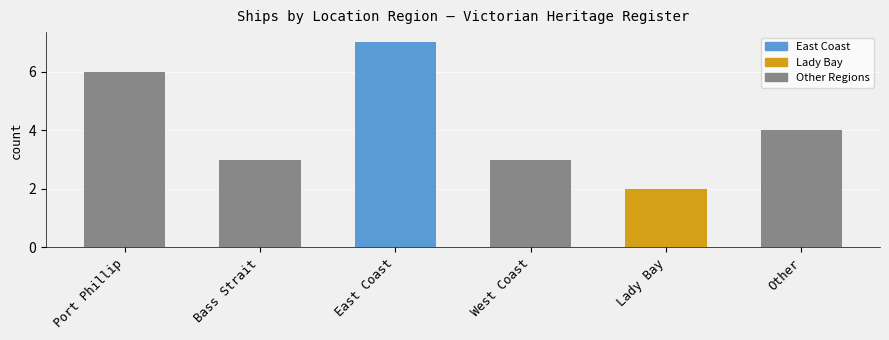

Which category has the lowest value across all series?

Lady Bay